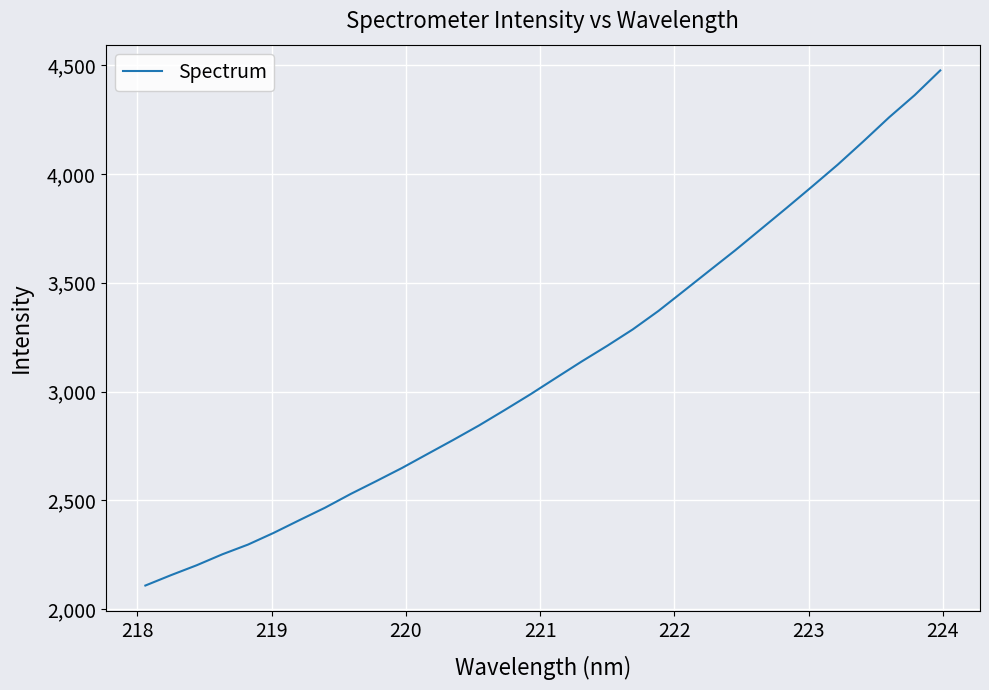

What is the maximum value shown in the chart?

4475.9